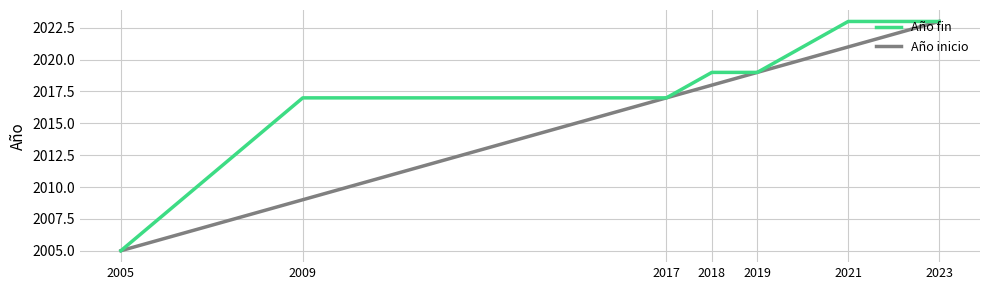

At which category is the sum across all series the highest?

2023